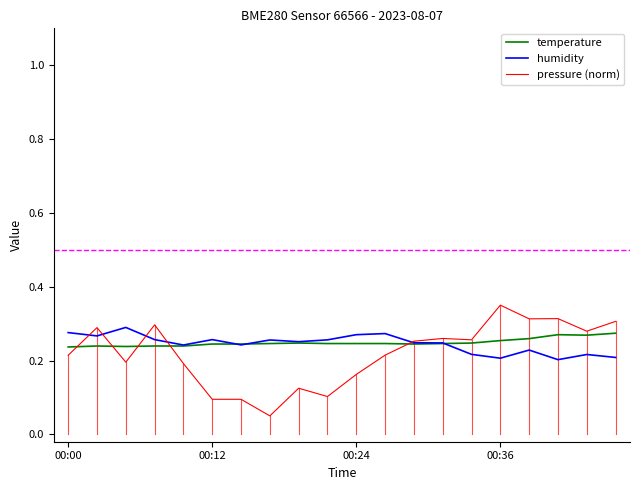

Which series has the widest spread of values?

pressure (norm)